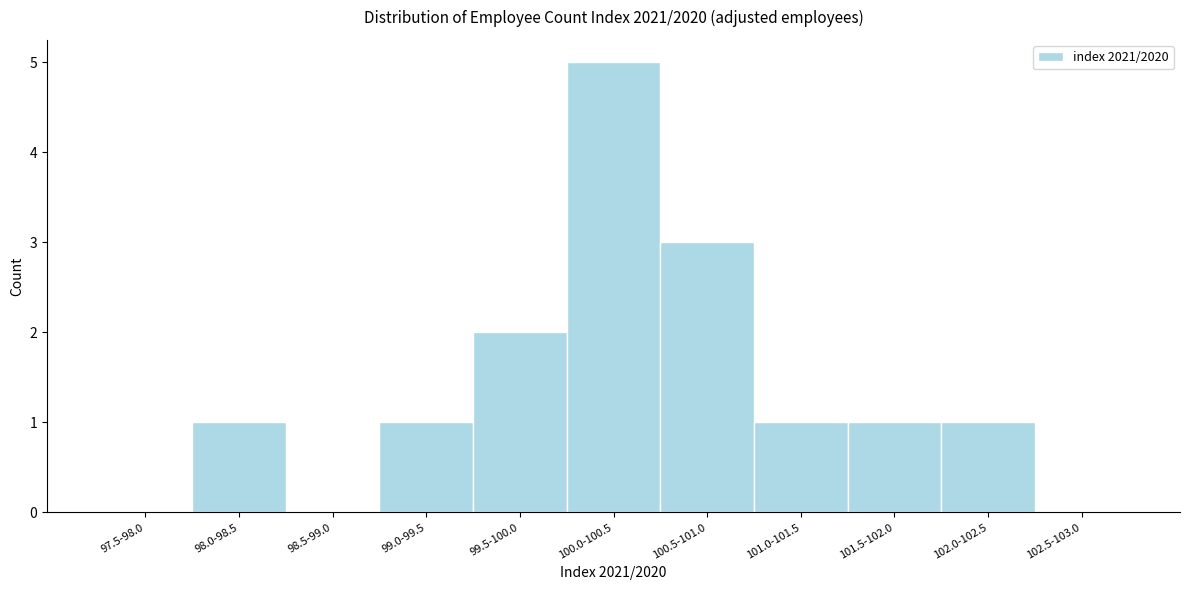

Reading right to left, transcribe all the data shown in this chart.

102.5-103.0=0	102.0-102.5=1	101.5-102.0=1	101.0-101.5=1	100.5-101.0=3	100.0-100.5=5	99.5-100.0=2	99.0-99.5=1	98.5-99.0=0	98.0-98.5=1	97.5-98.0=0